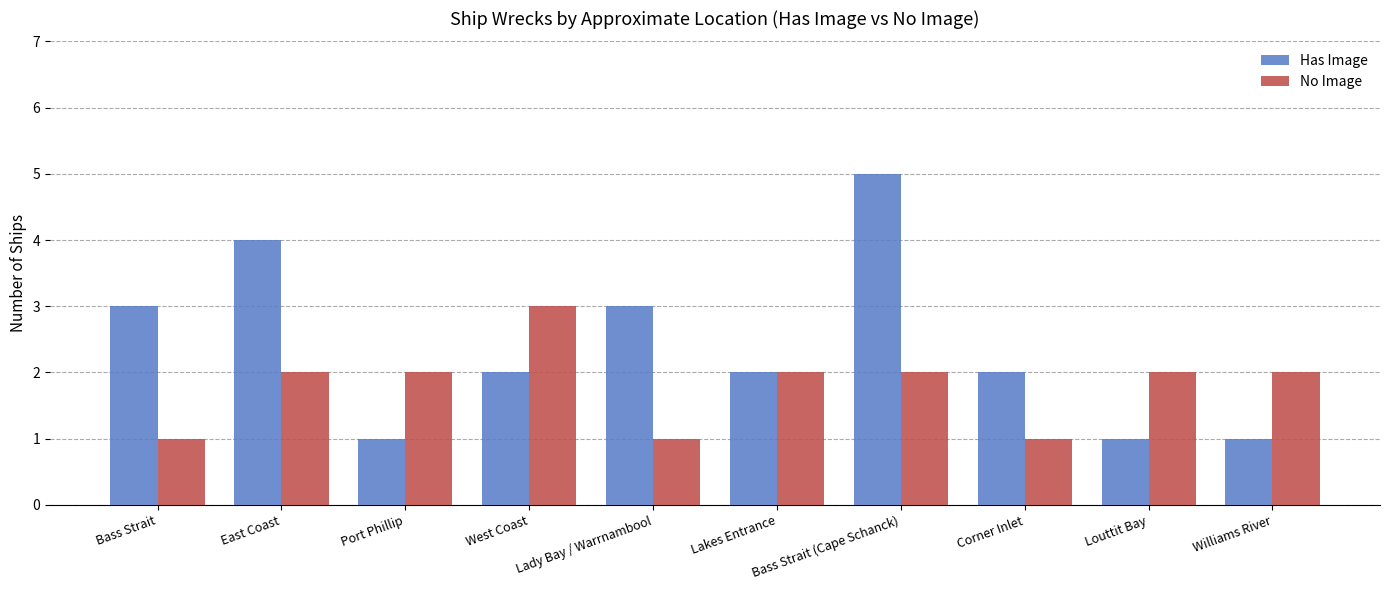

List the series in order of their peak value, highest first.

Has Image, No Image